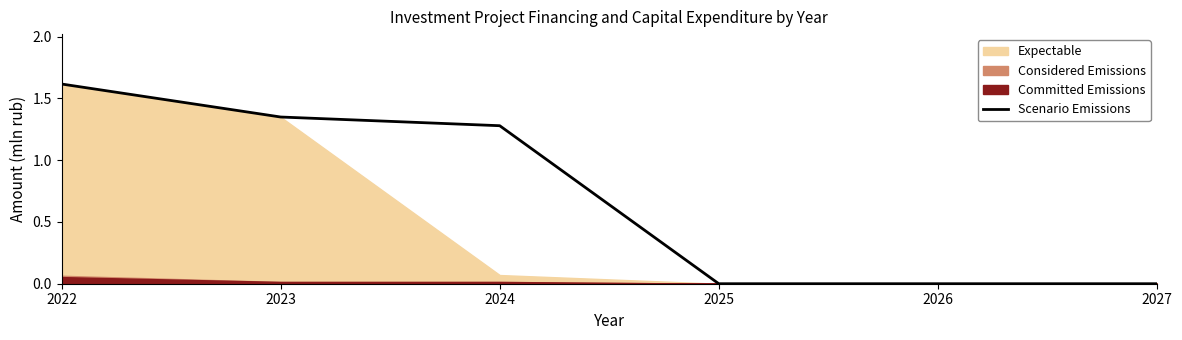

Which label corresponds to the largest value in the chart?

2022